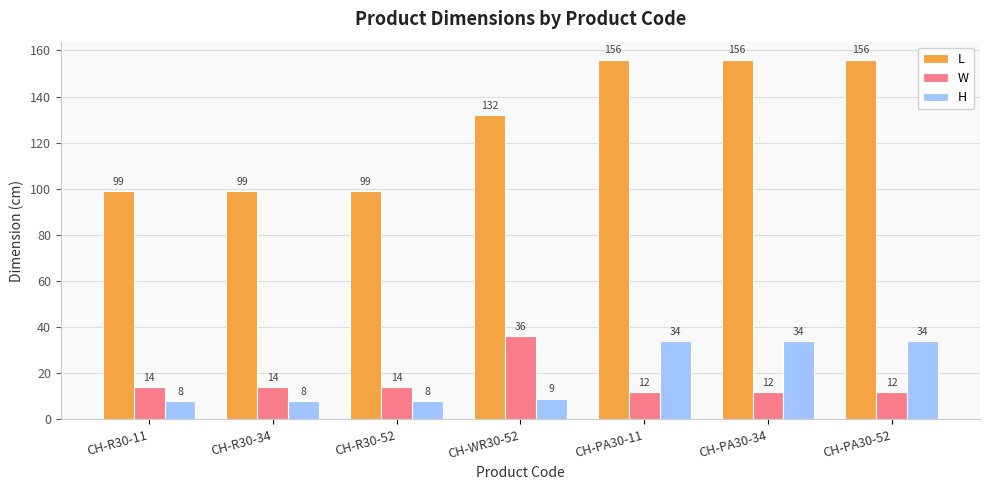

How many series are shown in this chart?

3